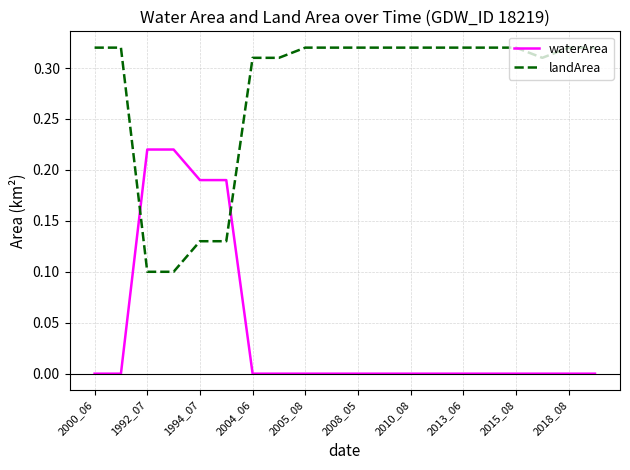

Which series has the largest total across all categories?

landArea